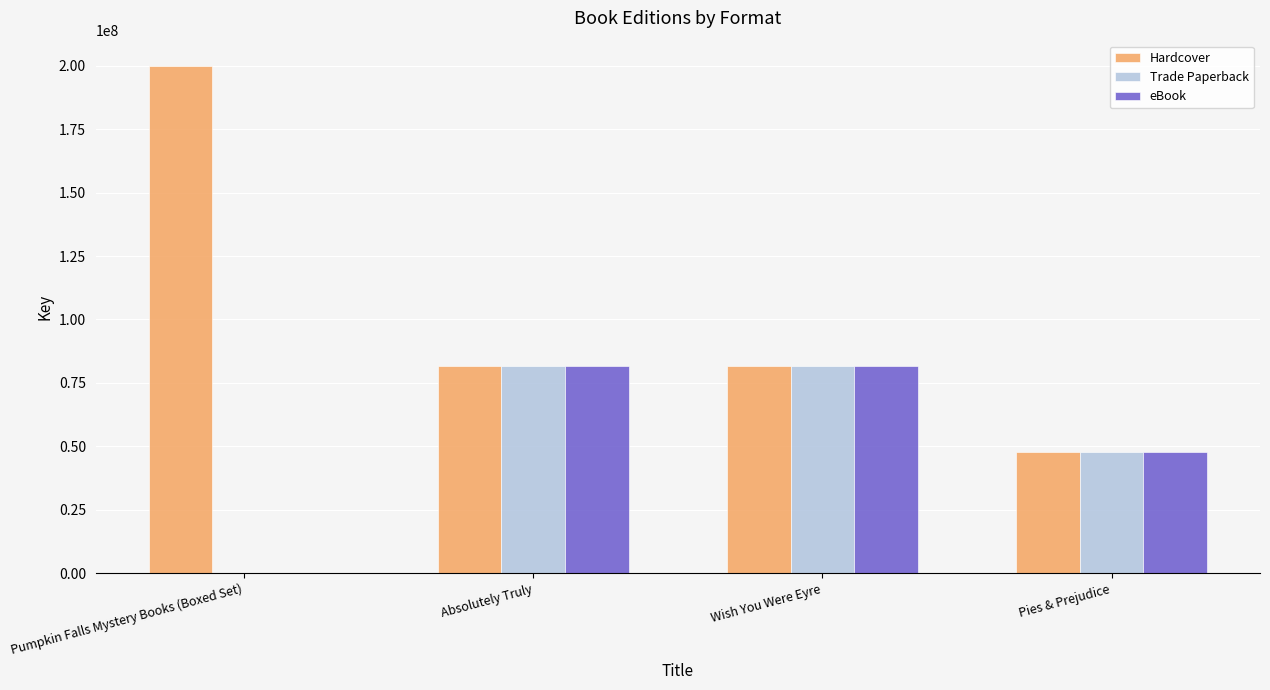

Which series has the largest total across all categories?

Hardcover